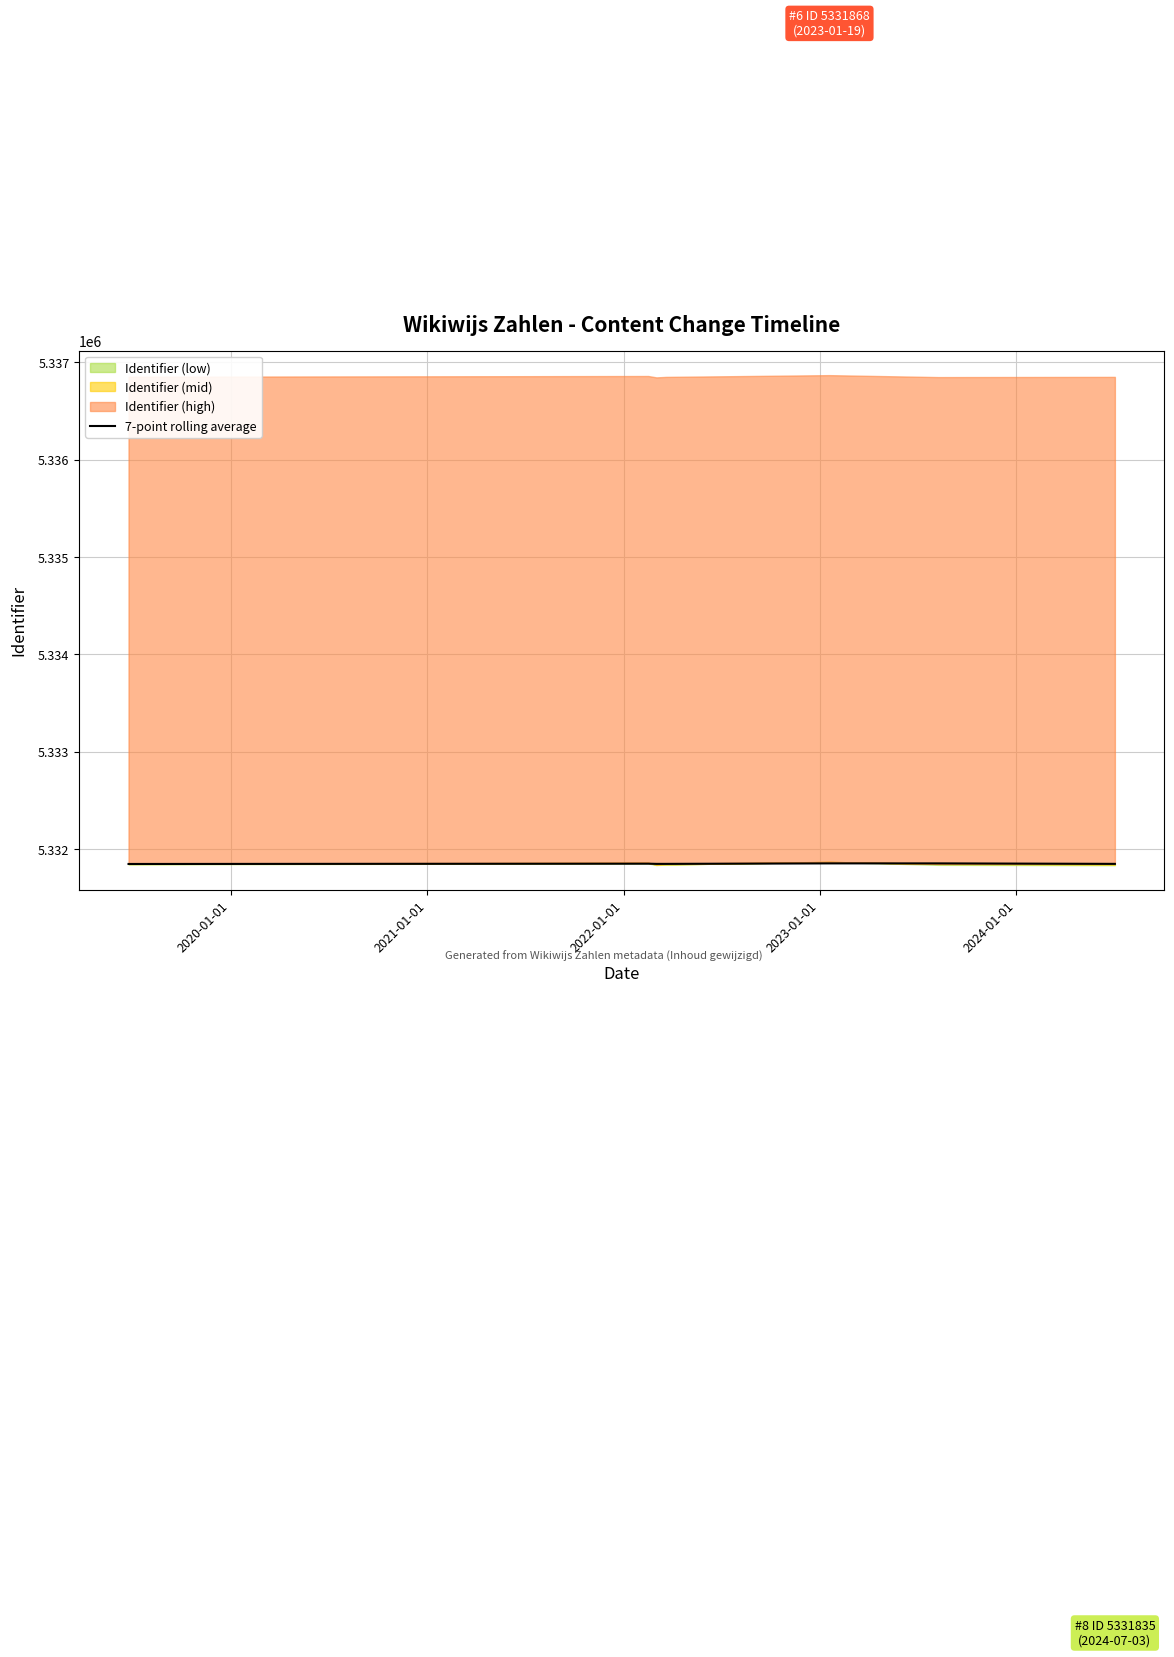

What is the maximum value for 7-point rolling average?

5331853